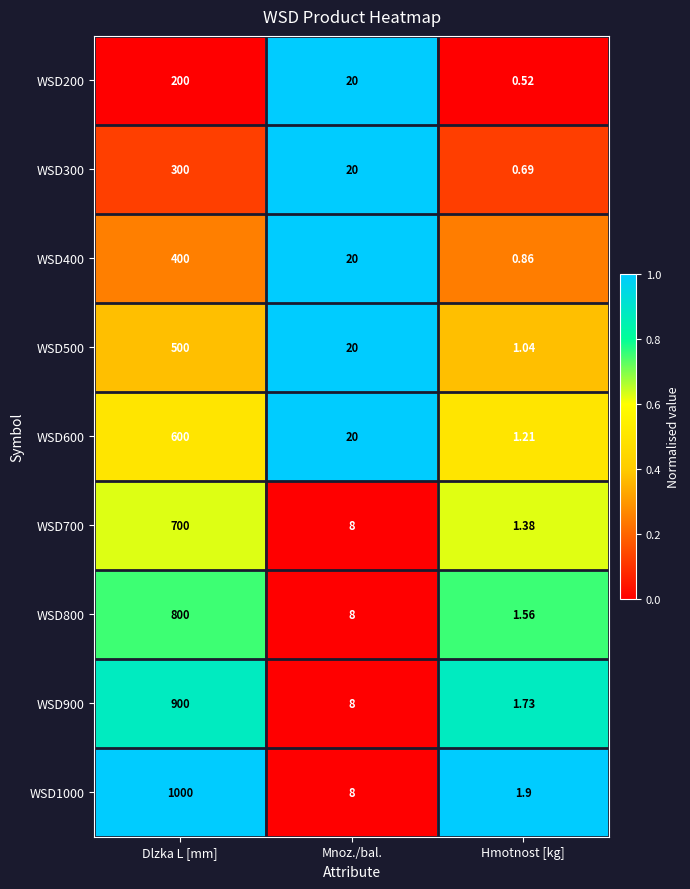

Count the number of categories in the chart.

3